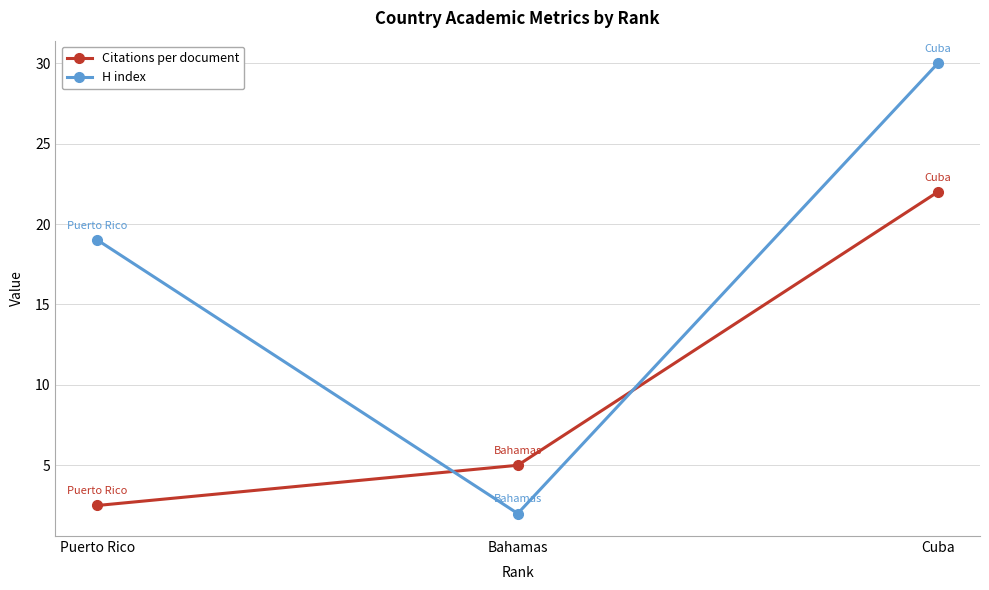

What are all the series names shown in the legend?

Citations per document, H index